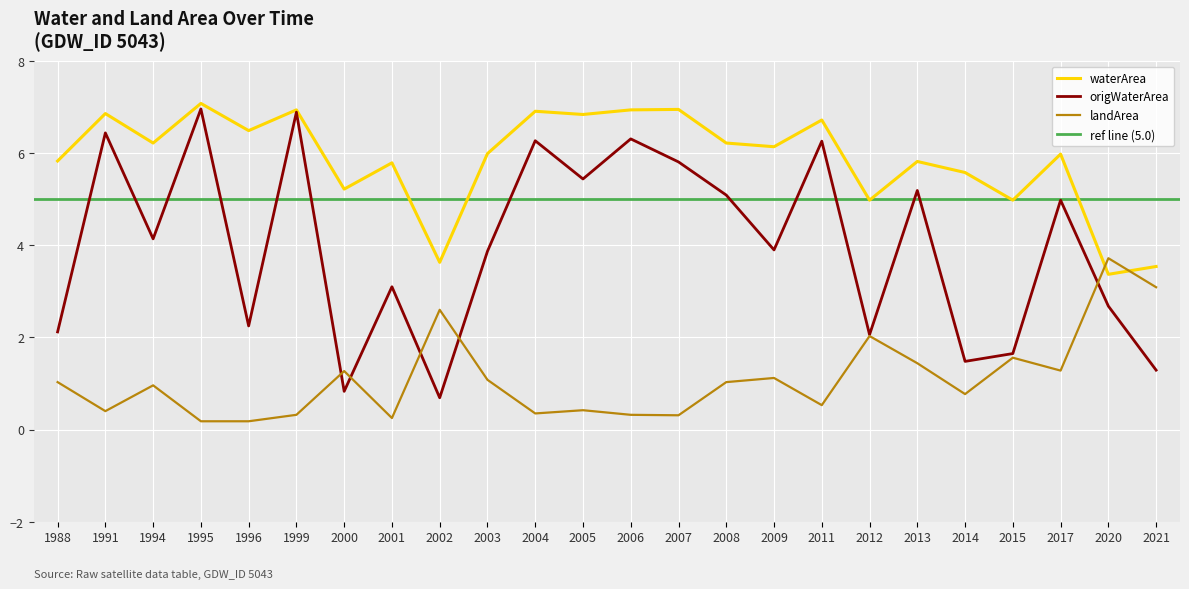

After their last crossing, which series has the higher values: landArea or waterArea?

waterArea